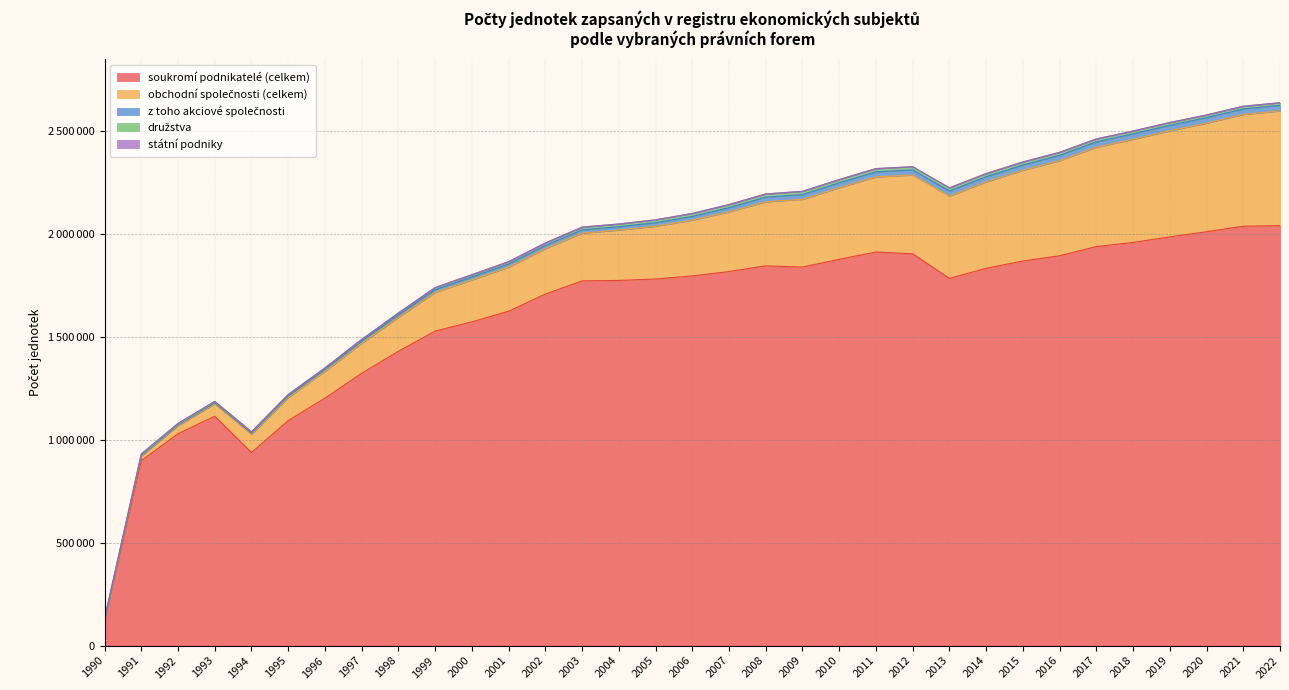

How many values in z toho akciové společnosti are above zero?

32